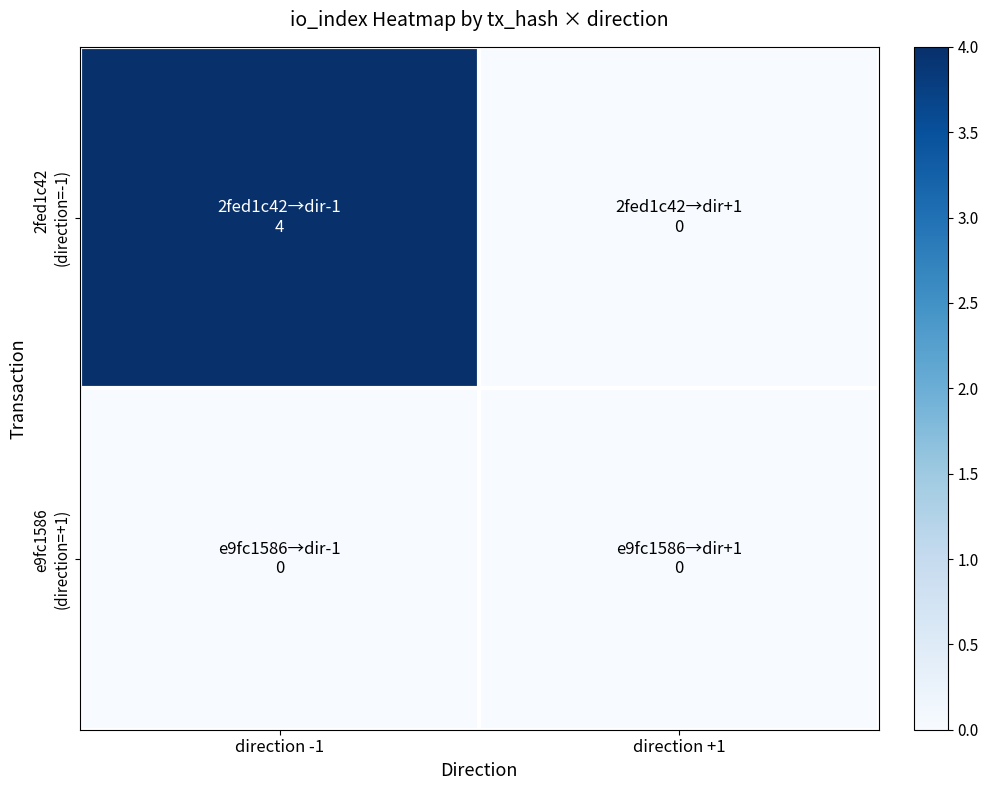

How many distinct data groups are displayed?

2